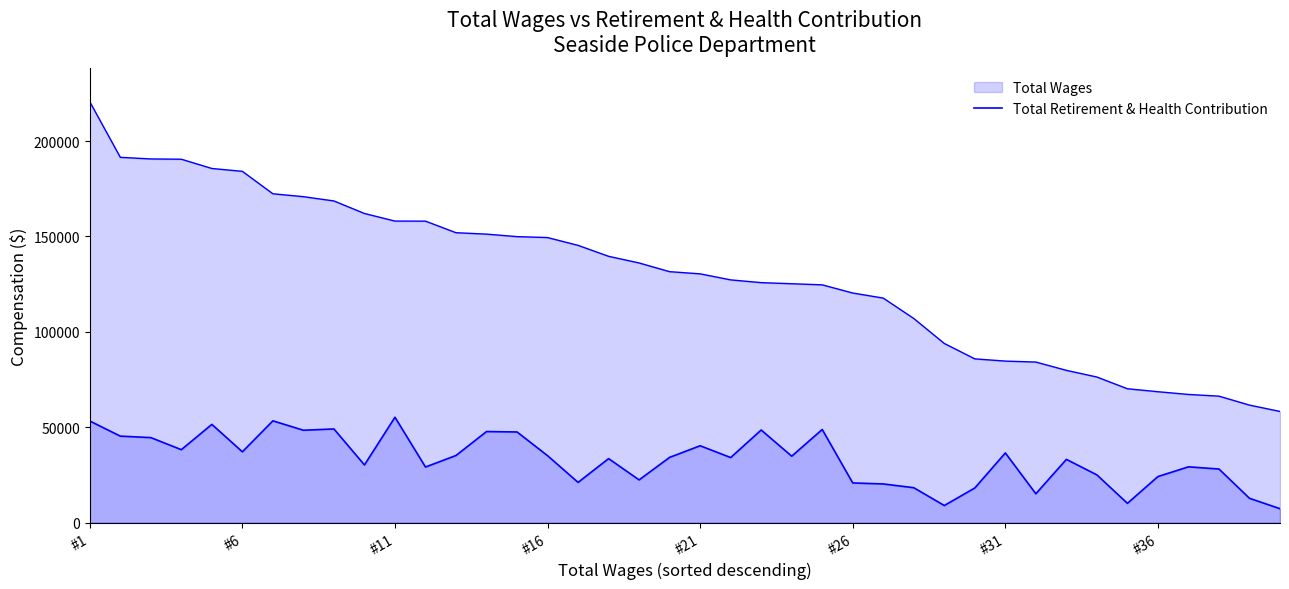

The value at 39 is 7374. True or false?

True